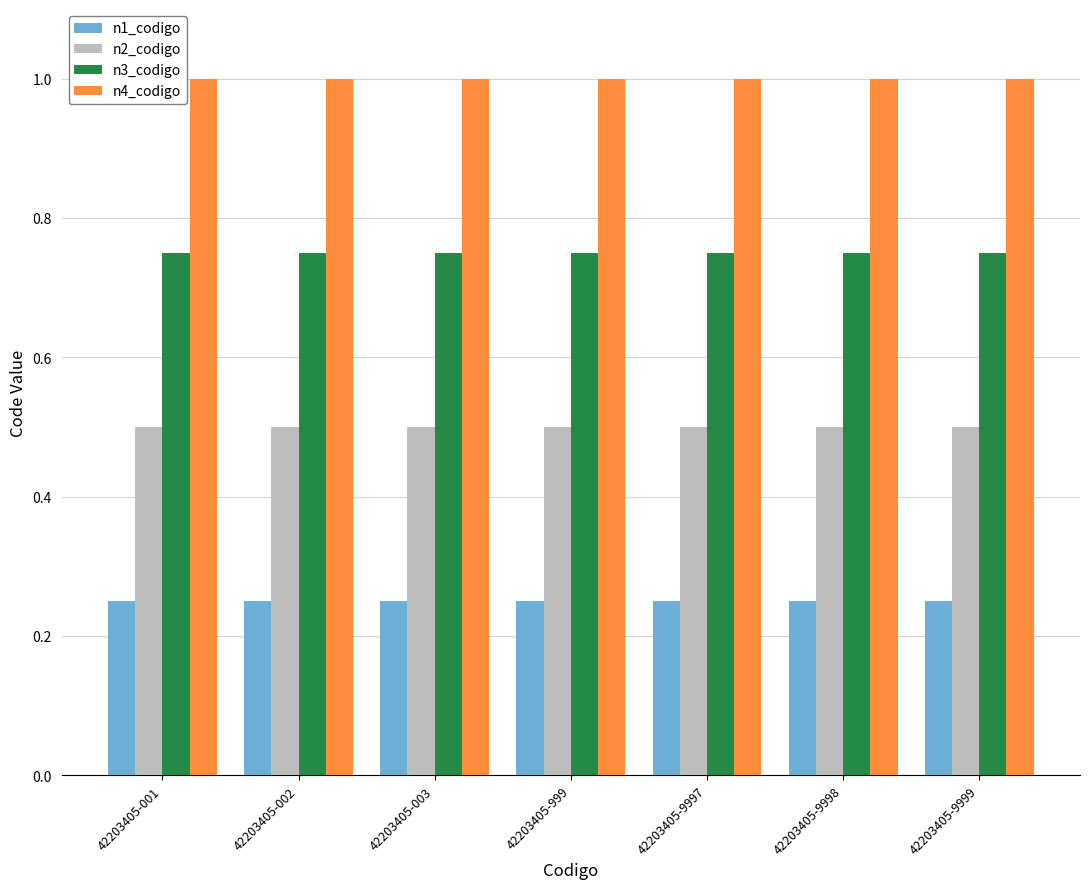

Rank the series by their average value, from highest to lowest.

n4_codigo, n3_codigo, n2_codigo, n1_codigo